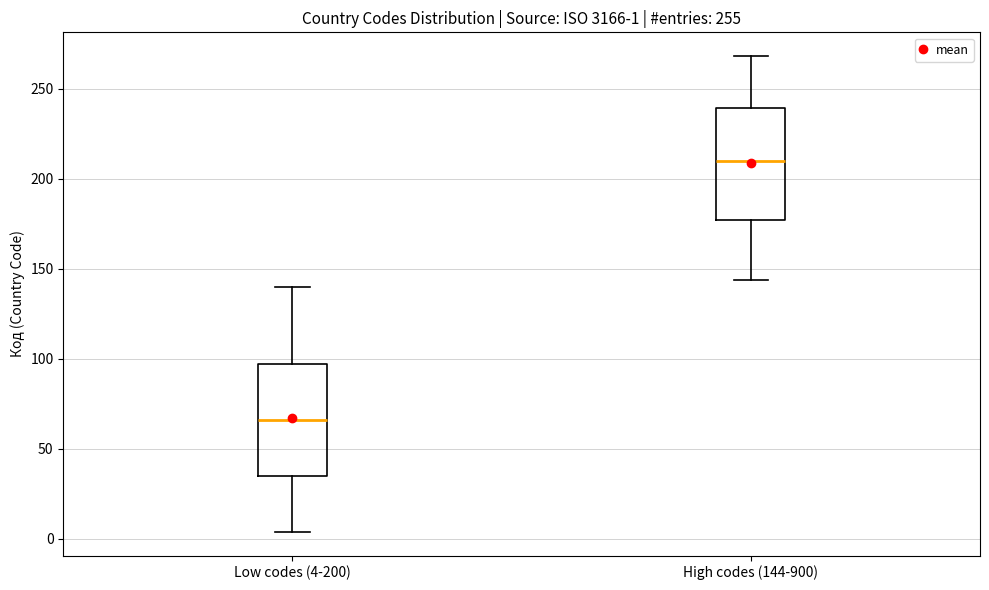

Which box's median line is the highest?

High codes (144-900)